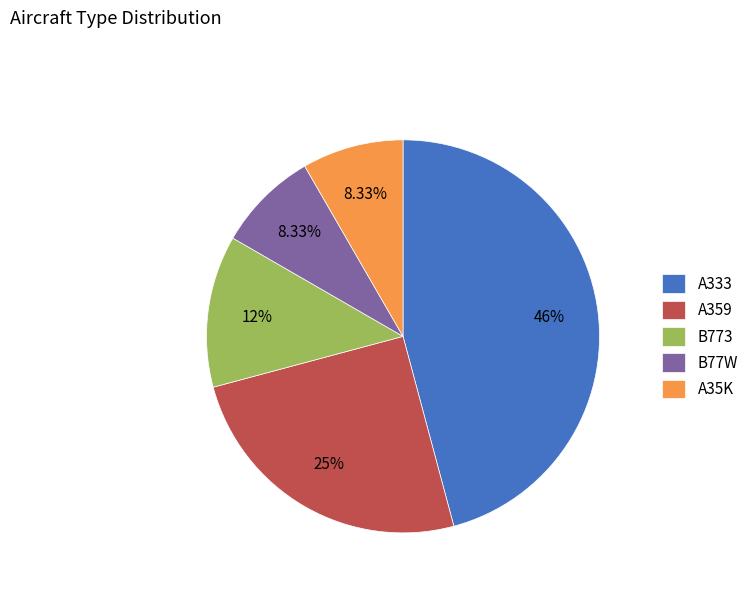

Is it true that A359 is 25% of the pie?

True